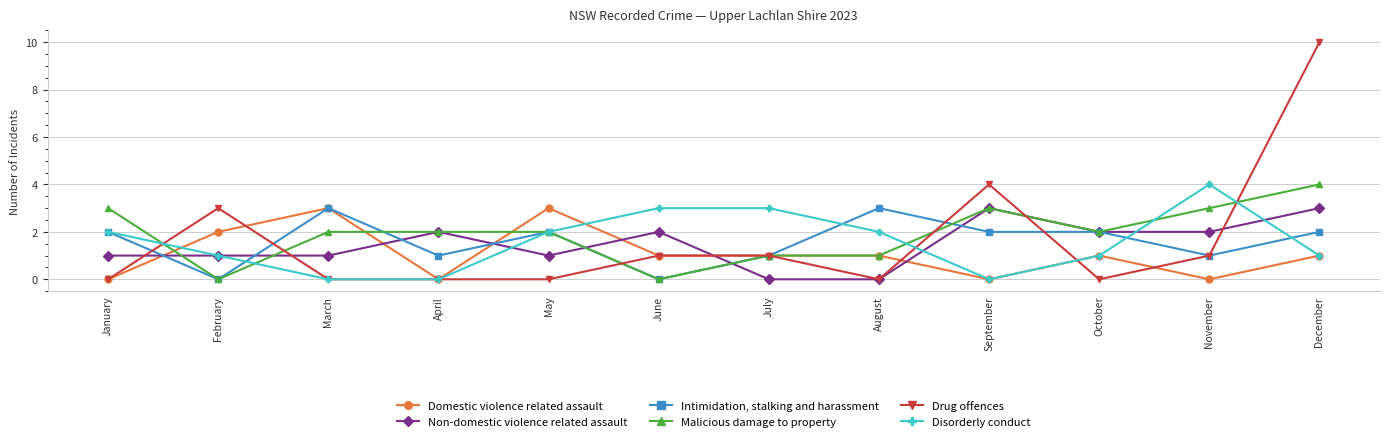

How many Non-domestic violence related assault values are between 1 and 2?

8